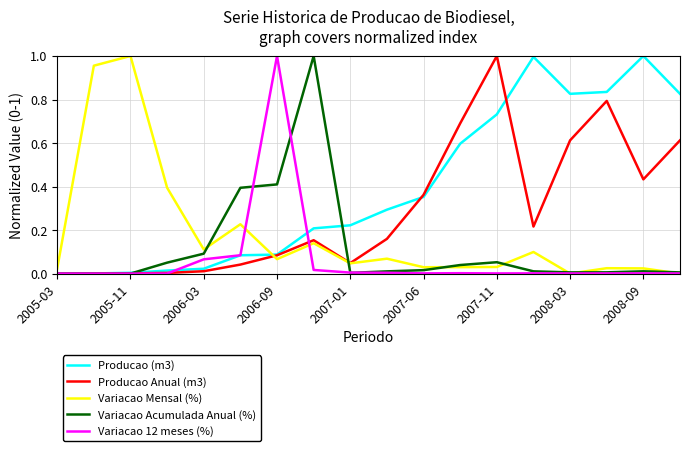

Which series has the largest total across all categories?

Producao (m3)